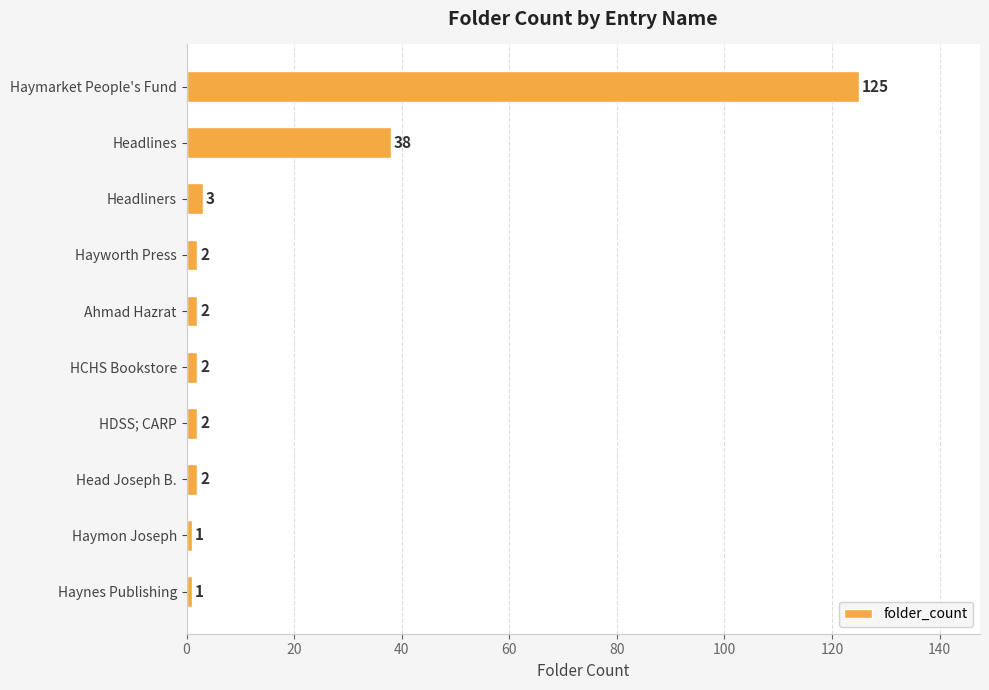

True or false: the data shows 56 at Headlines.

False